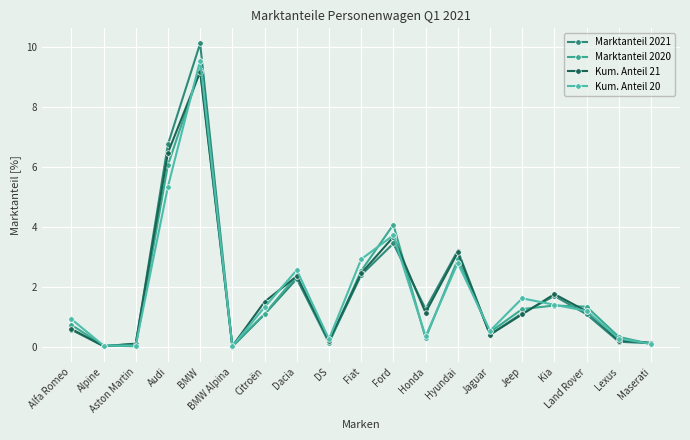

True or false: Kum. Anteil 20 and Marktanteil 2021 intersect in this chart.

True